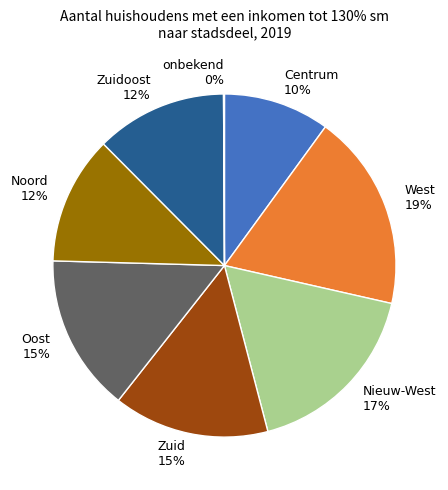

The Centrum 10% slice represents 10% of the pie. True or false?

True